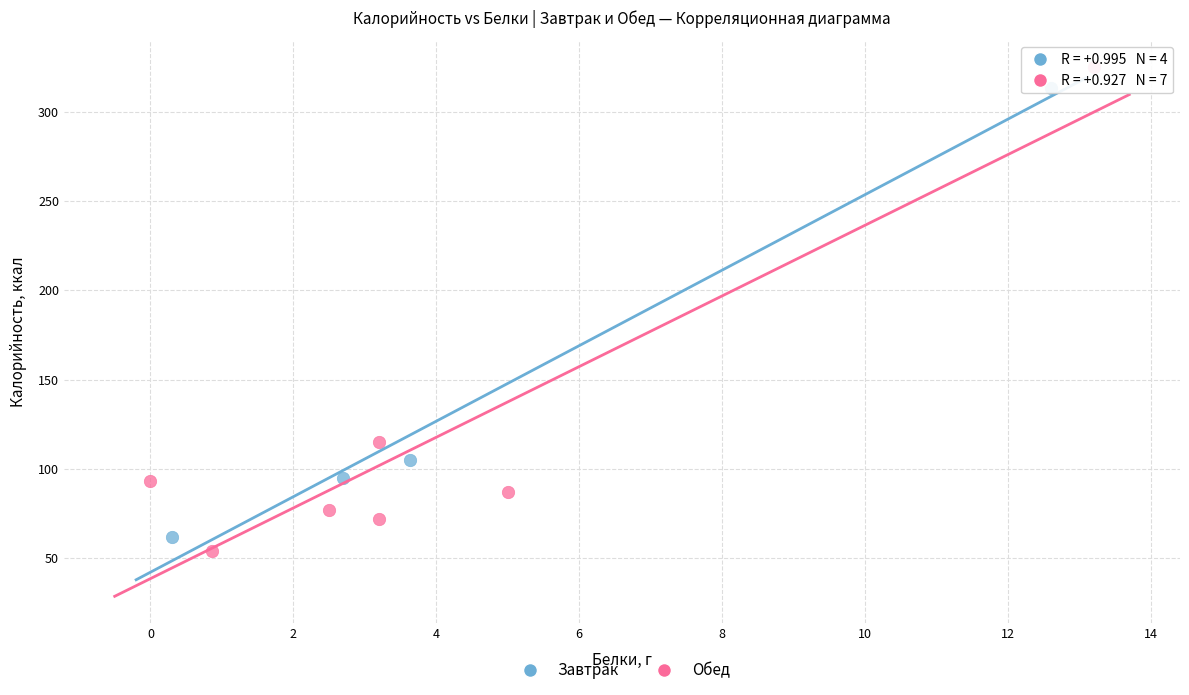

What are all the series names shown in the legend?

Завтрак, Обед